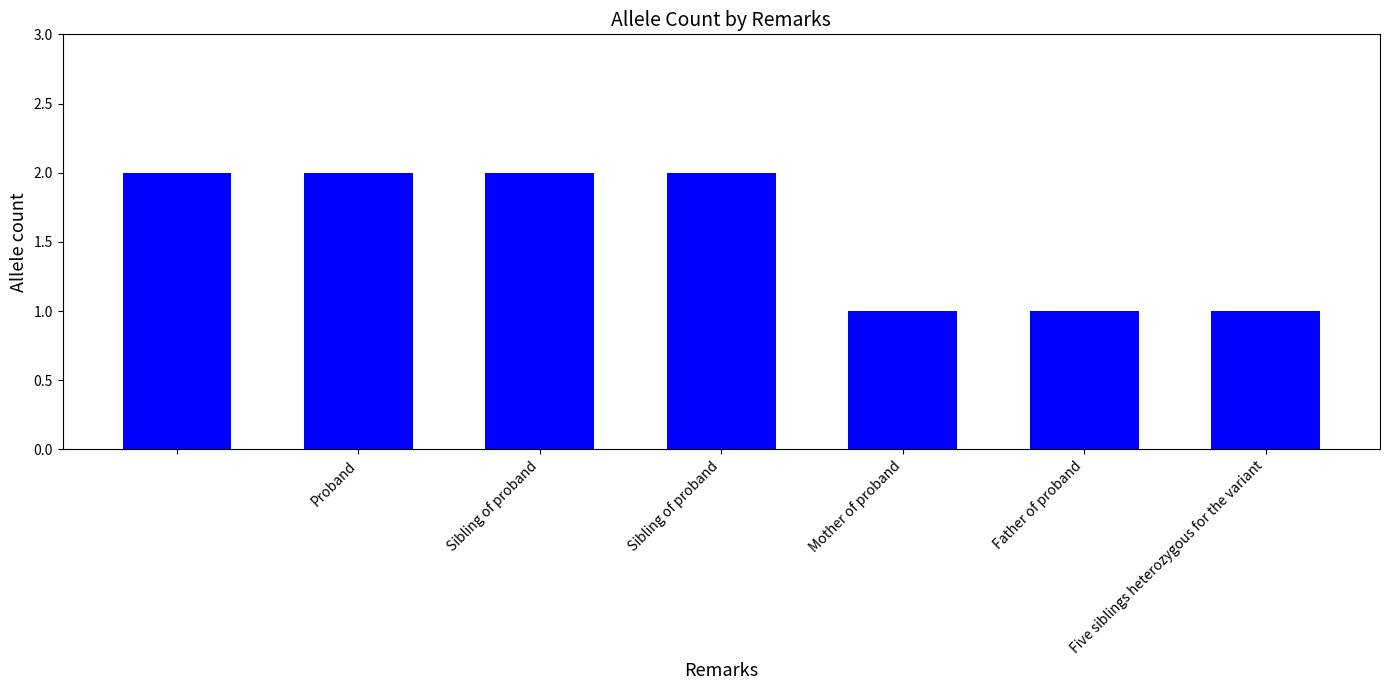

Count the values in the range 1 to 2.

7